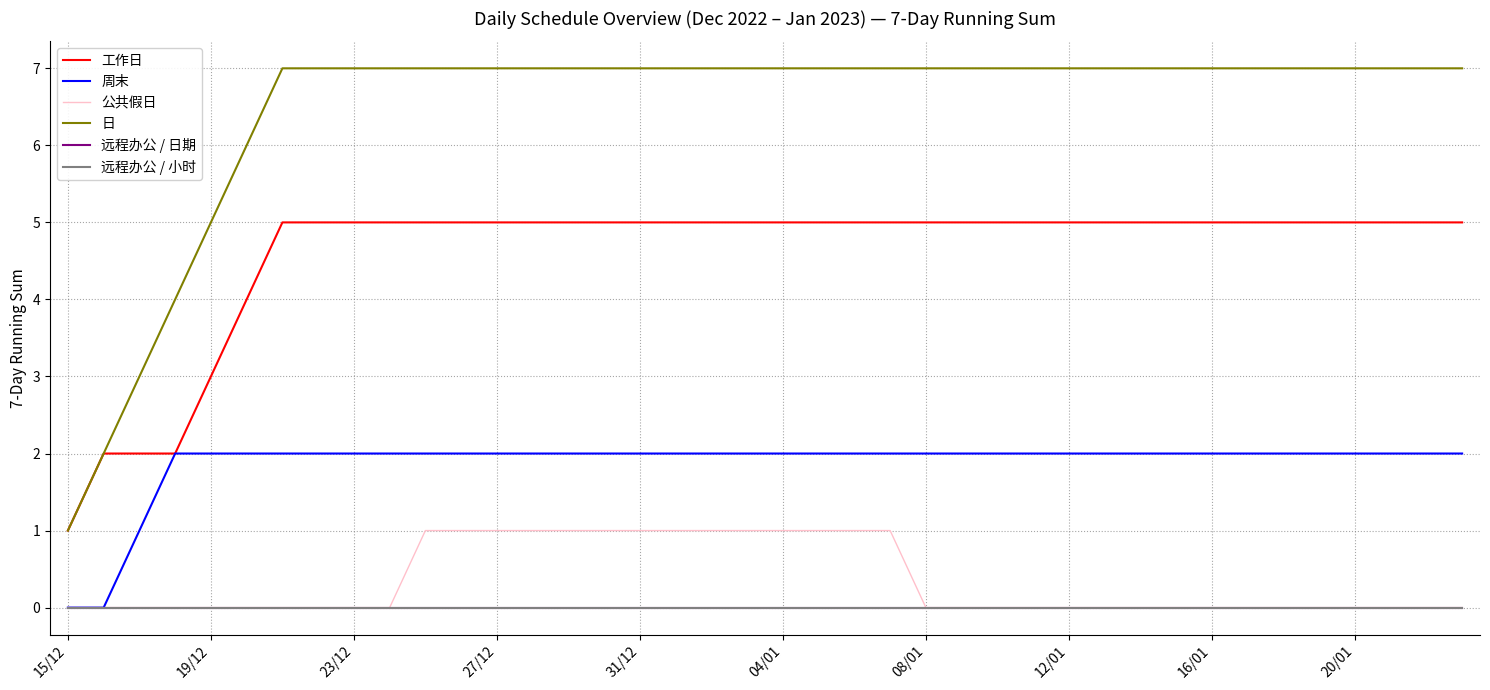

Does the chart display data point markers on the line(s)?

No